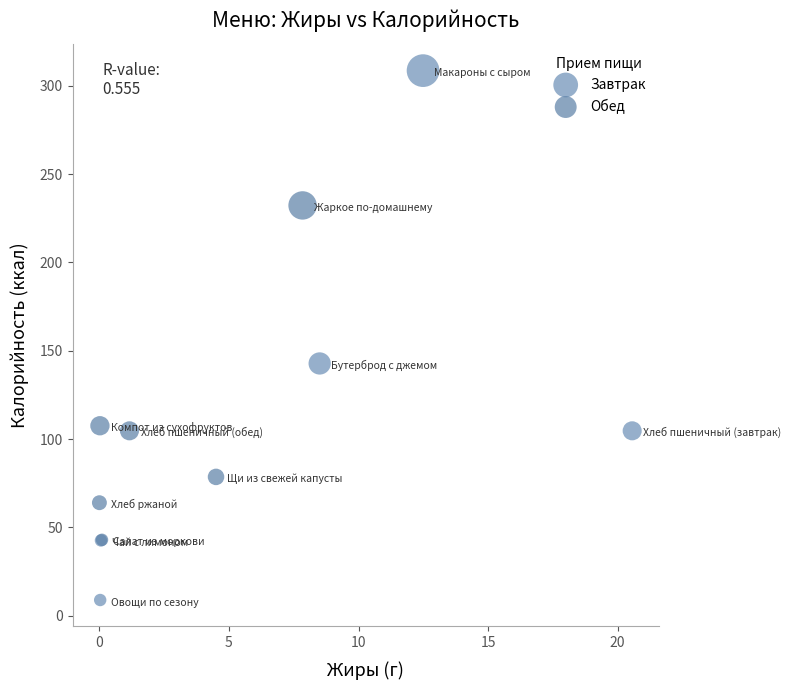

What are all the series names shown in the legend?

Завтрак, Обед